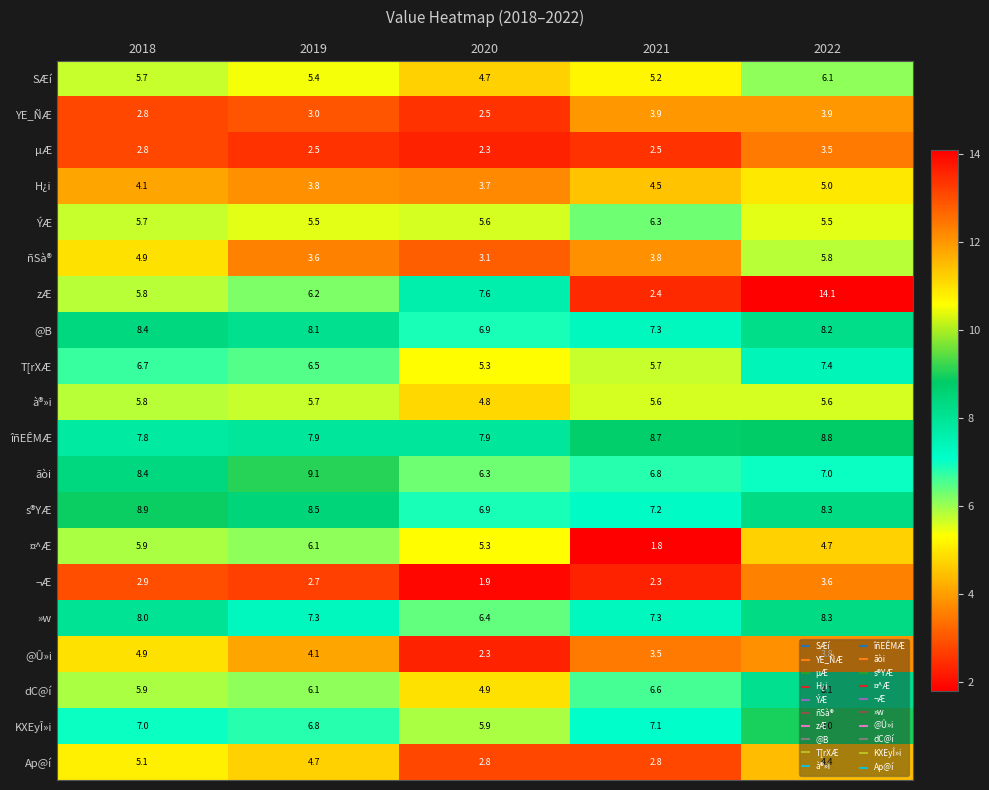

Which category has the lowest value across all series?

2021